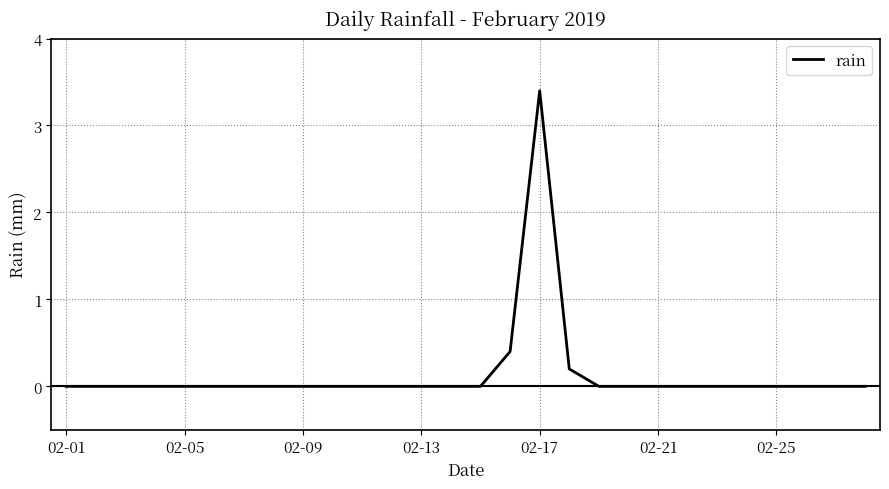

What is the maximum value shown in the chart?

3.4